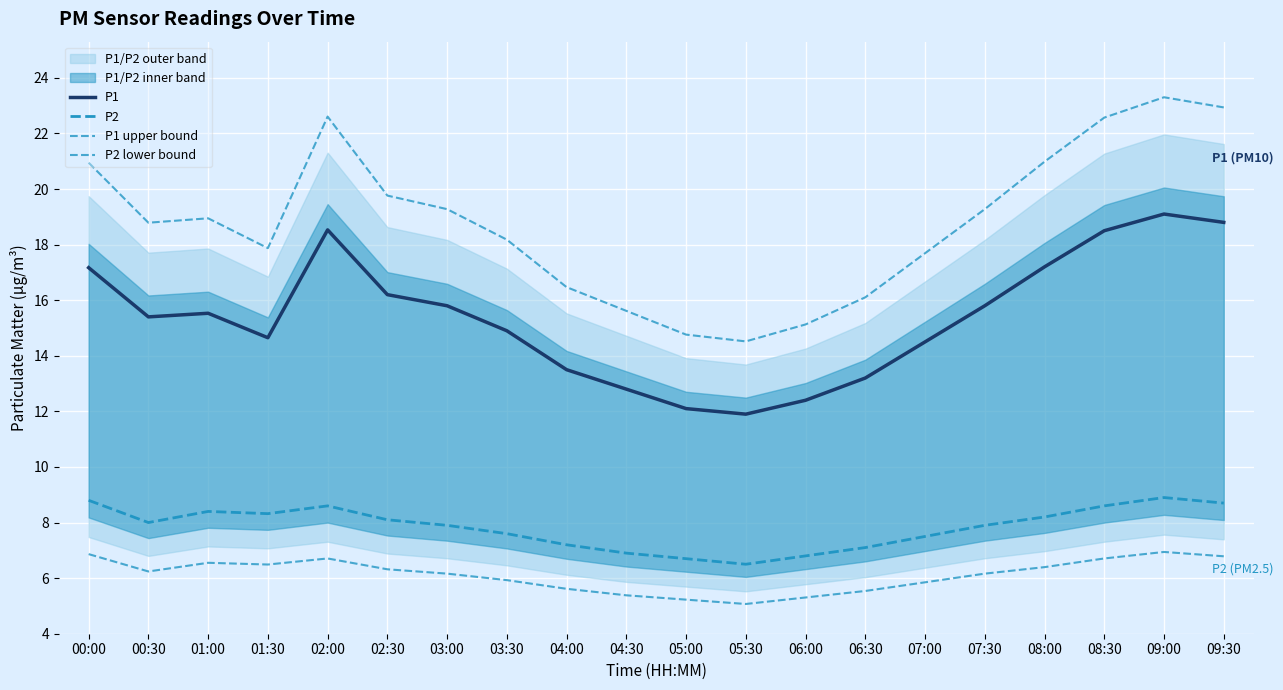

At which category does P1 reach its first local peak?

01:00